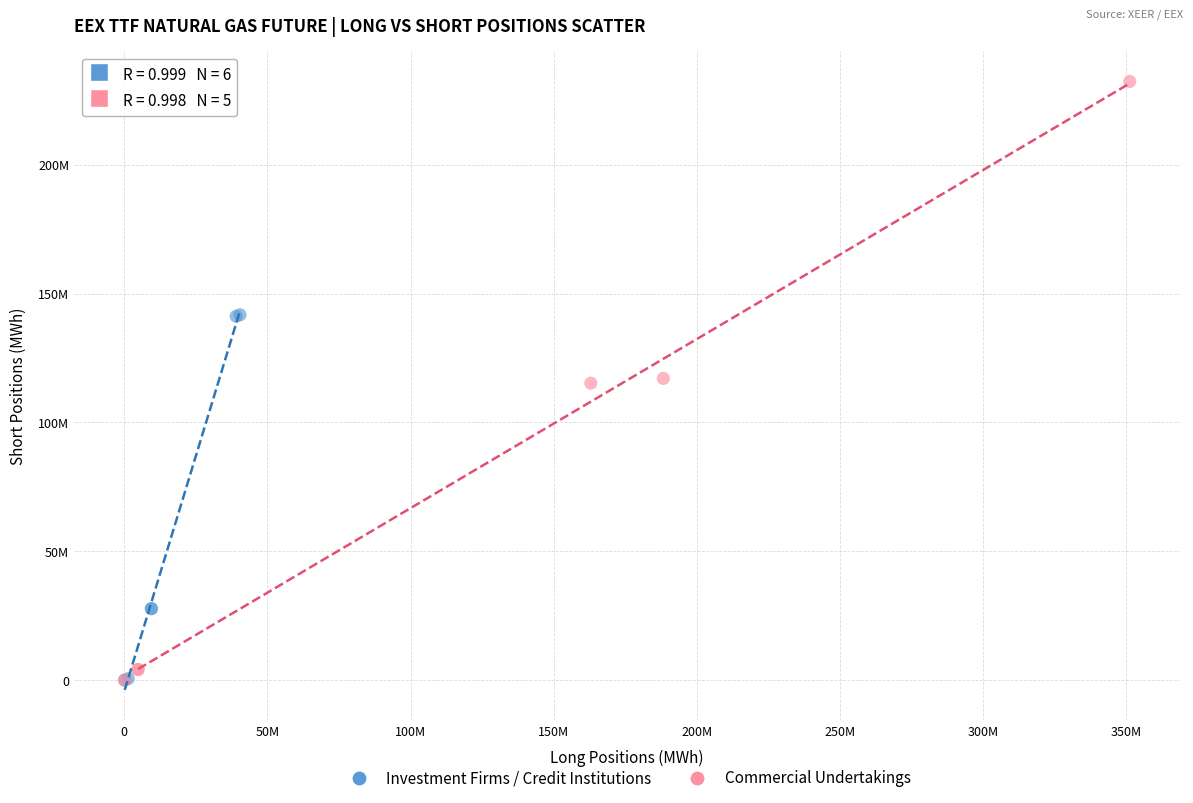

Which series has the widest spread of Y values?

Commercial Undertakings